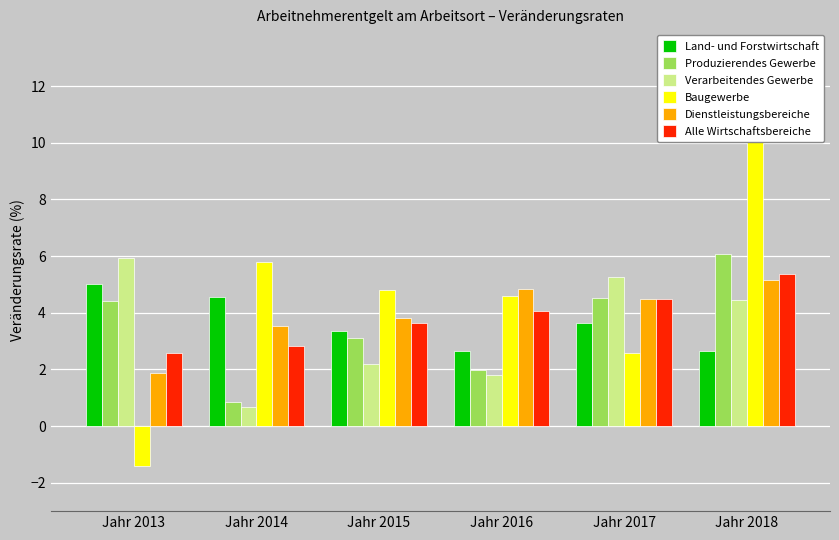

Read the Verarbeitendes Gewerbe value at Jahr 2017.

5.3